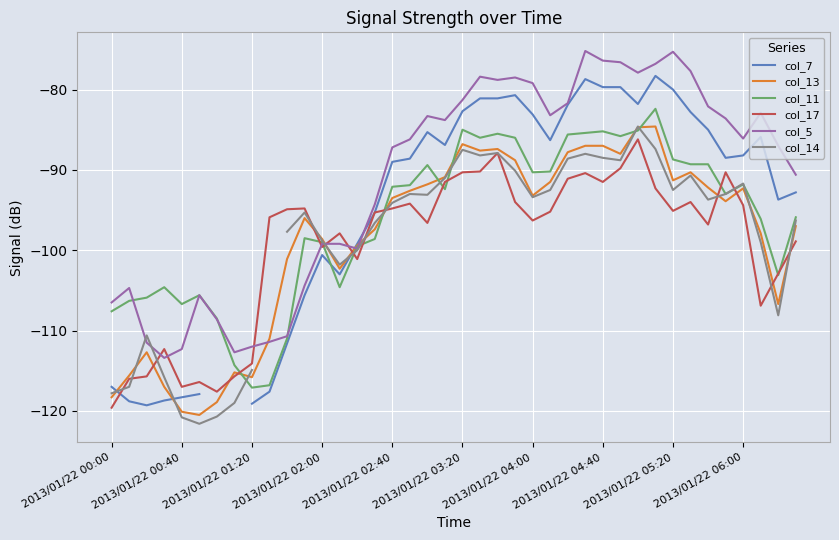

Is the value of col_13 at 37 greater than the value of col_5 at 14?

Yes